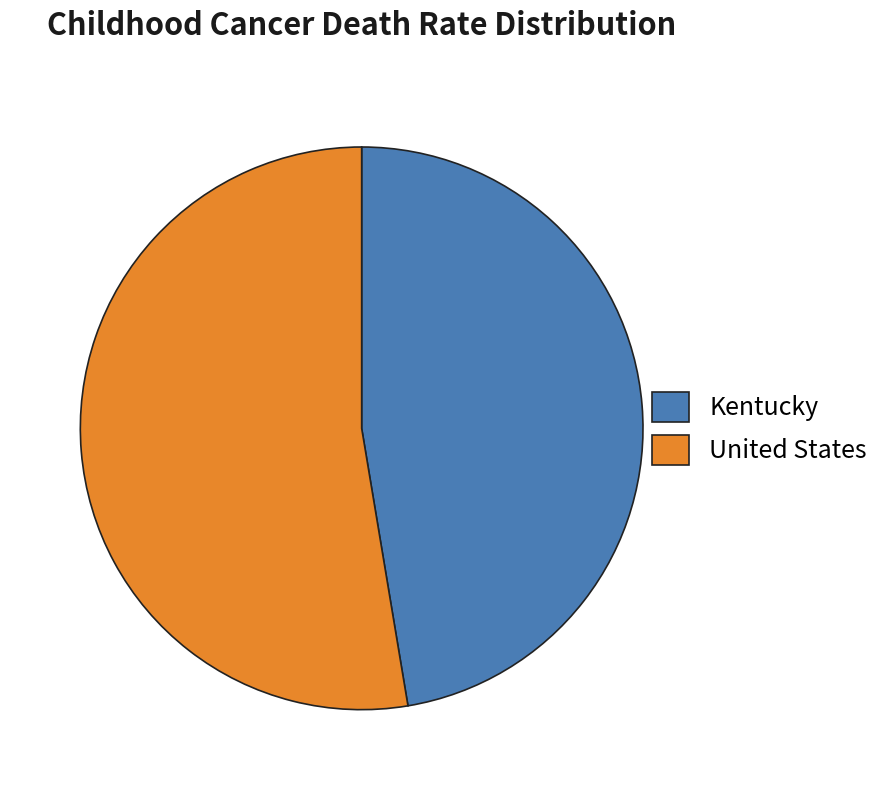

Is it true that Kentucky is 57% of the pie?

False